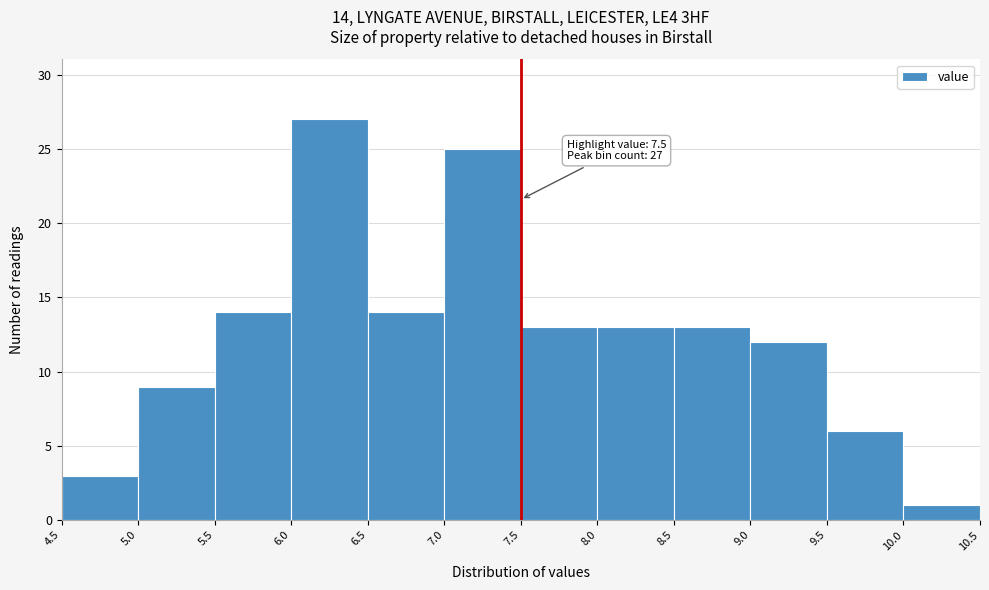

Over which range of the x-axis is the bar tallest?

6.0 to 6.5